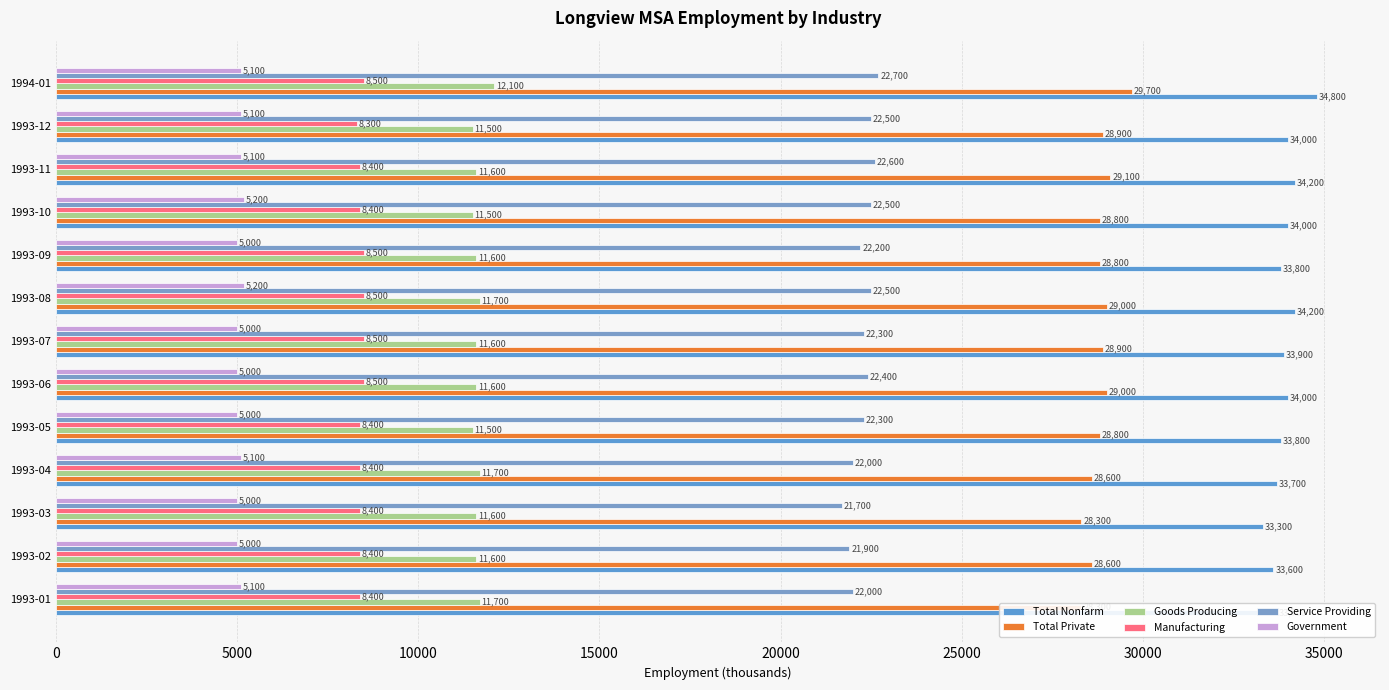

Reading left to right, list all the values displayed in this chart.

Total Nonfarm: 33700	33600	33300	33700	33800	34000	33900	34200	33800	34000	34200	34000	34800
Total Private: 28300	28600	28300	28600	28800	29000	28900	29000	28800	28800	29100	28900	29700
Goods Producing: 11700	11600	11600	11700	11500	11600	11600	11700	11600	11500	11600	11500	12100
Manufacturing: 8400	8400	8400	8400	8400	8500	8500	8500	8500	8400	8400	8300	8500
Service Providing: 22000	21900	21700	22000	22300	22400	22300	22500	22200	22500	22600	22500	22700
Government: 5100	5000	5000	5100	5000	5000	5000	5200	5000	5200	5100	5100	5100